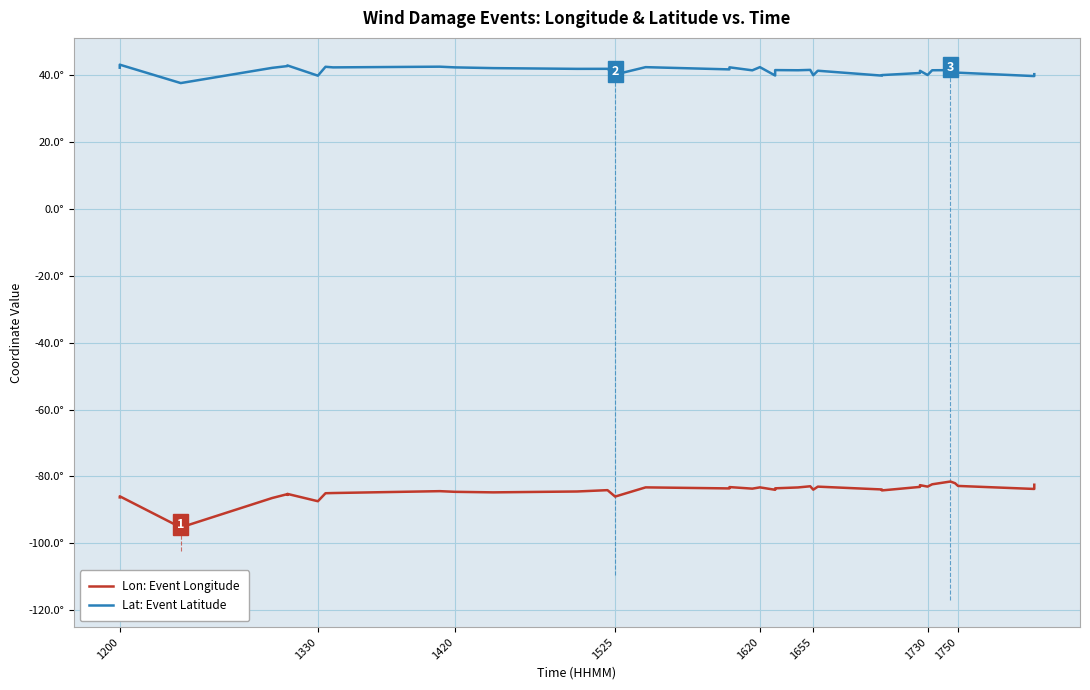

What is the difference between the maximum and minimum values in the Lat: Event Latitude series?

5.5